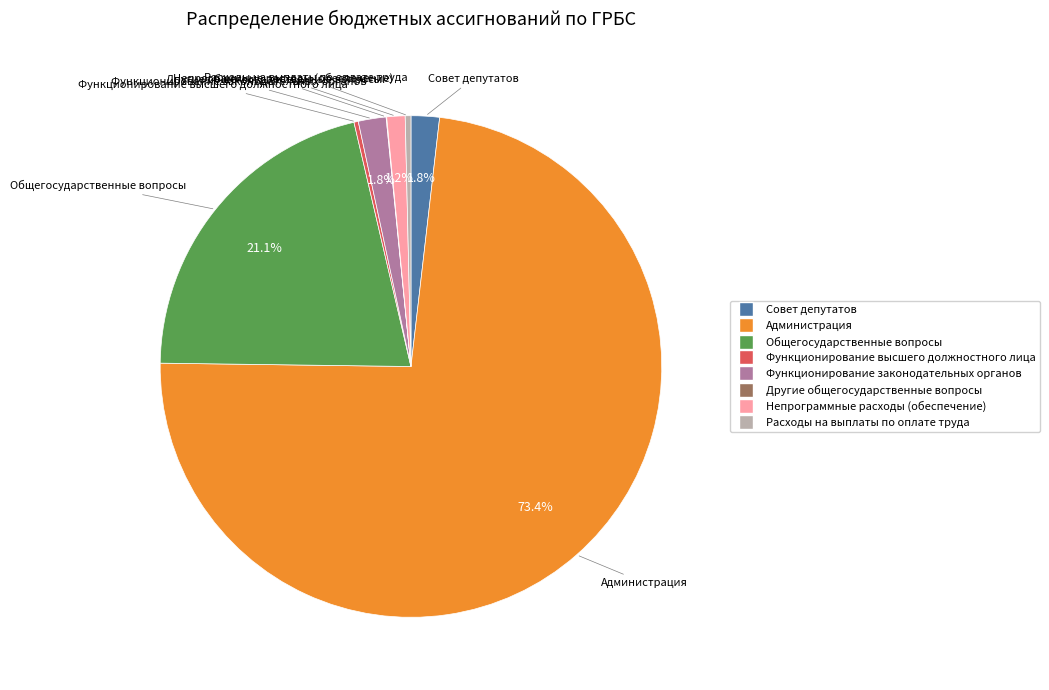

Between Совет депутатов and Общегосударственные вопросы, which is larger?

Общегосударственные вопросы